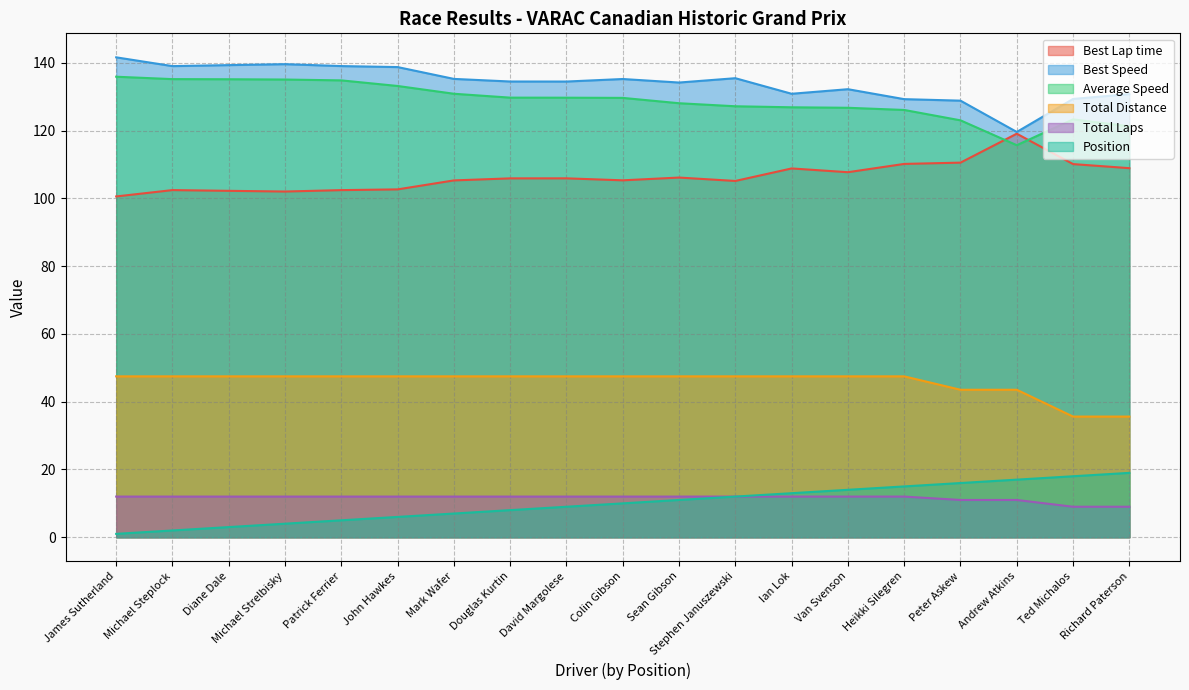

Between Stephen Januszewski and Ian Lok, which series saw the biggest shift?

Best Speed